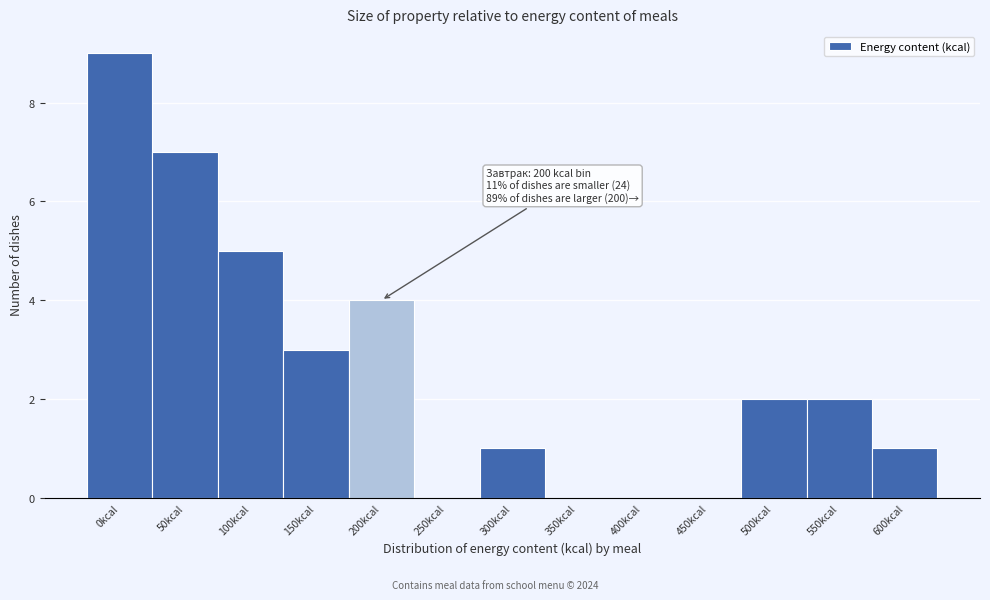

Reading left to right, list all the values displayed in this chart.

0kcal=9	50kcal=7	100kcal=5	150kcal=3	200kcal=4	250kcal=0	300kcal=1	350kcal=0	400kcal=0	450kcal=0	500kcal=2	550kcal=2	600kcal=1